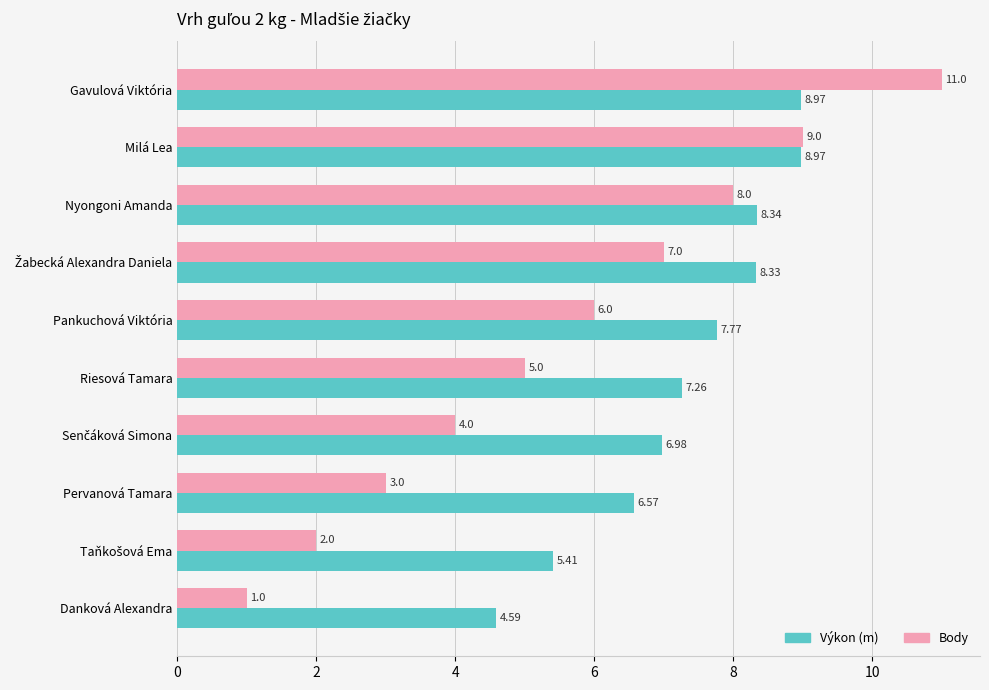

What is the average value of the Body series?

5.6